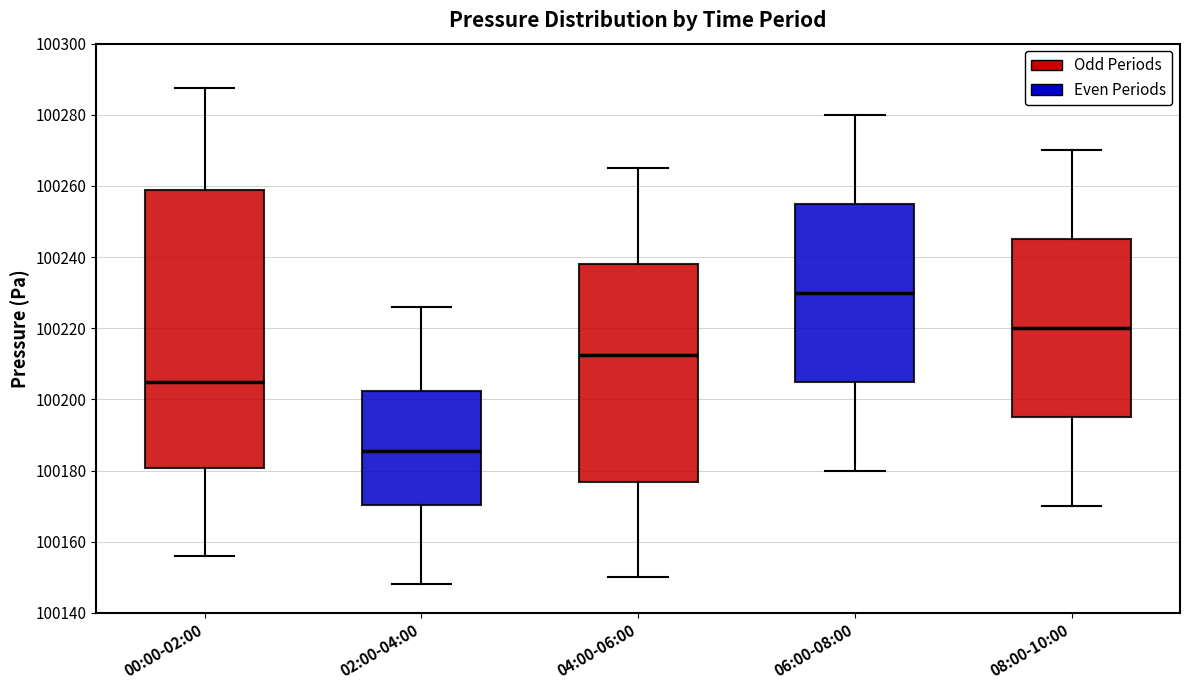

Which box is the tallest, from its lower edge to its upper edge?

00:00-02:00